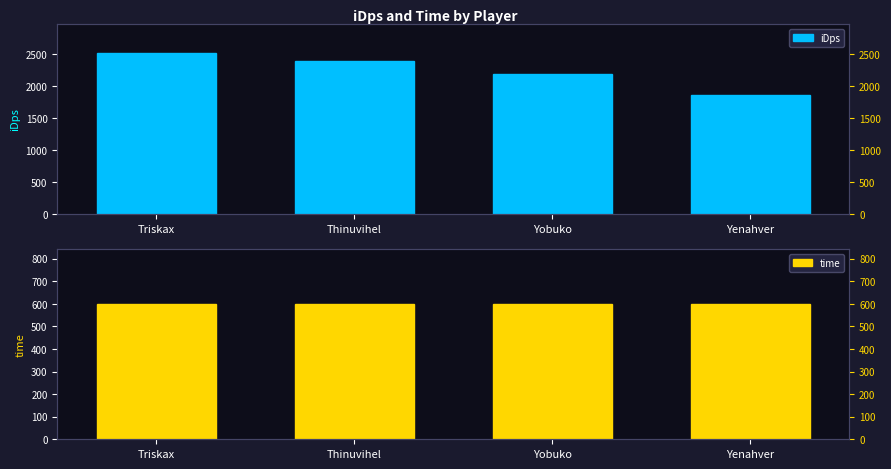

How many bars are there in each group?

2